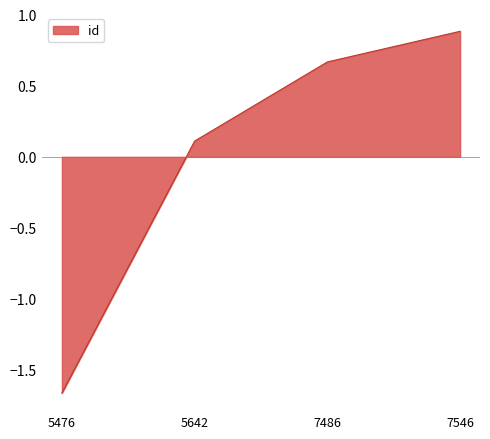

How many negative values are there?

1